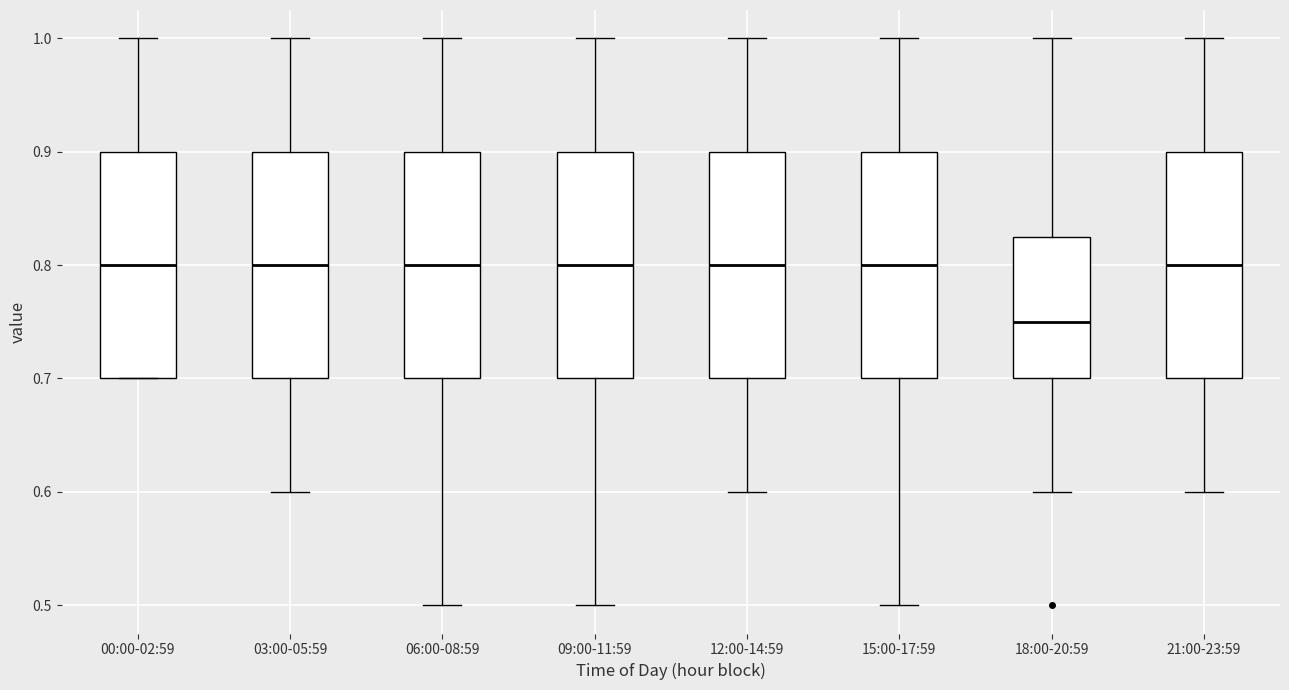

Reading left to right, read every box against the y-axis: the position of its median line, the range the box covers, and the ends of its whiskers. The values are not printed on the chart, so give them approximately, as read against the axis.

00:00-02:59: median 0.80, box 0.70 to 0.90, whiskers 0.70 to 1.00
03:00-05:59: median 0.80, box 0.70 to 0.90, whiskers 0.60 to 1.00
06:00-08:59: median 0.80, box 0.70 to 0.90, whiskers 0.50 to 1.00
09:00-11:59: median 0.80, box 0.70 to 0.90, whiskers 0.50 to 1.00
12:00-14:59: median 0.80, box 0.70 to 0.90, whiskers 0.60 to 1.00
15:00-17:59: median 0.80, box 0.70 to 0.90, whiskers 0.50 to 1.00
18:00-20:59: median 0.75, box 0.70 to 0.83, whiskers 0.60 to 1.00
21:00-23:59: median 0.80, box 0.70 to 0.90, whiskers 0.60 to 1.00